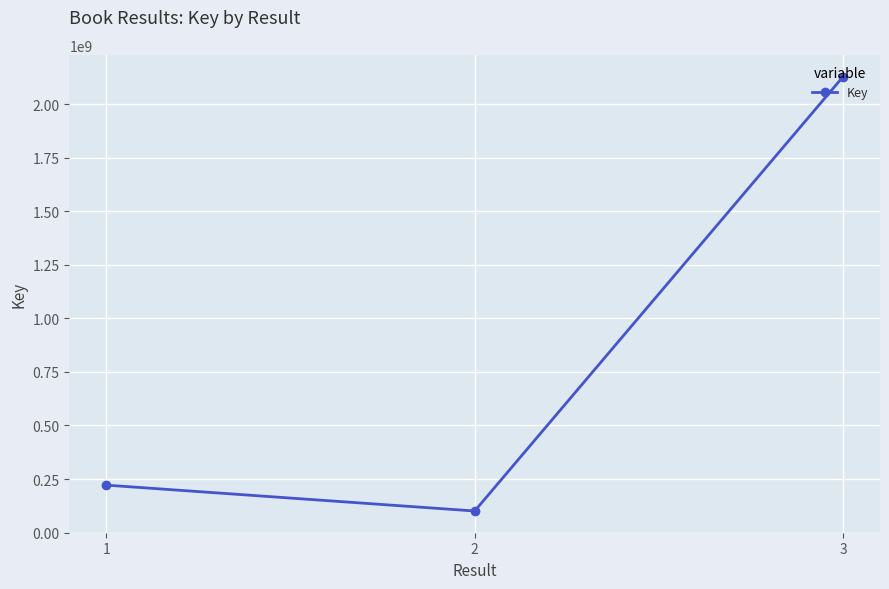

The value at 3 is 2128921515. True or false?

True